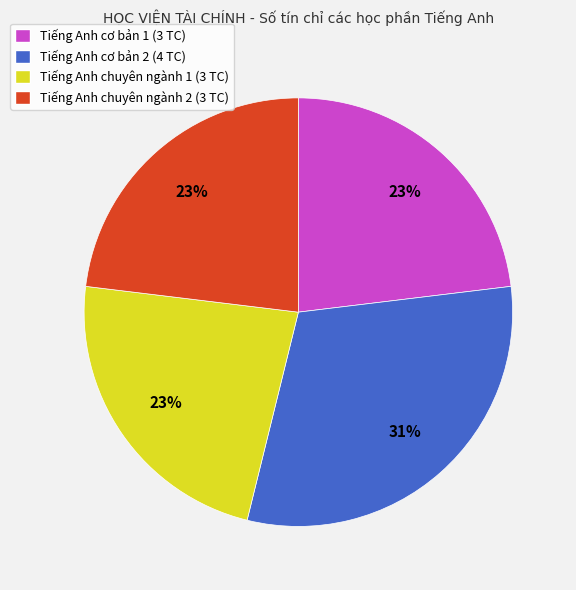

To the nearest percent, what is the combined percentage of Tiếng Anh chuyên ngành 1 and Tiếng Anh cơ bản 2?

54%